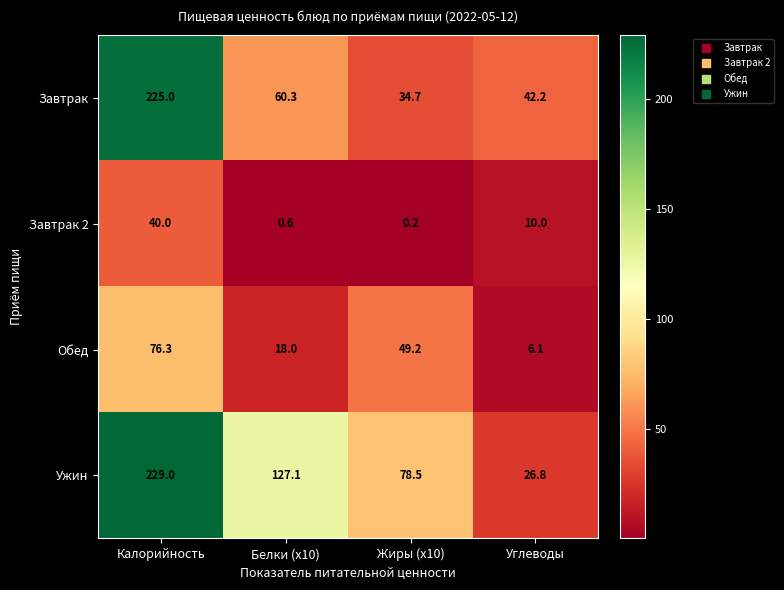

What is the difference between the maximum and second lowest values in the Ужин series?

150.5